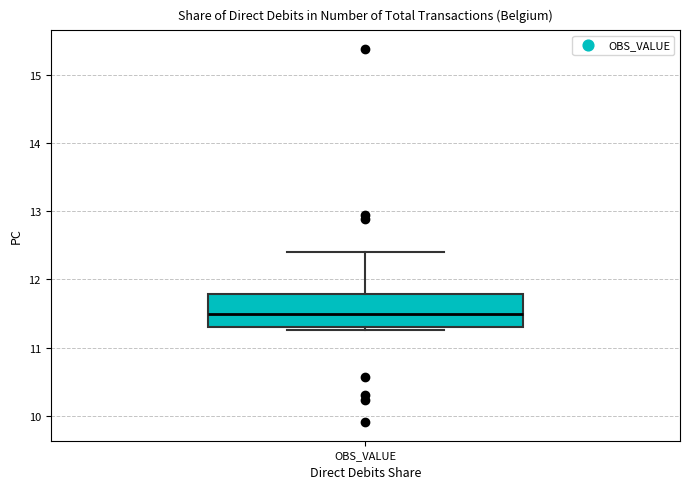

Where is the upper edge of the box for OBS_VALUE on the y-axis? The values are not printed on the chart, so give them approximately, as read against the axis.

11.8